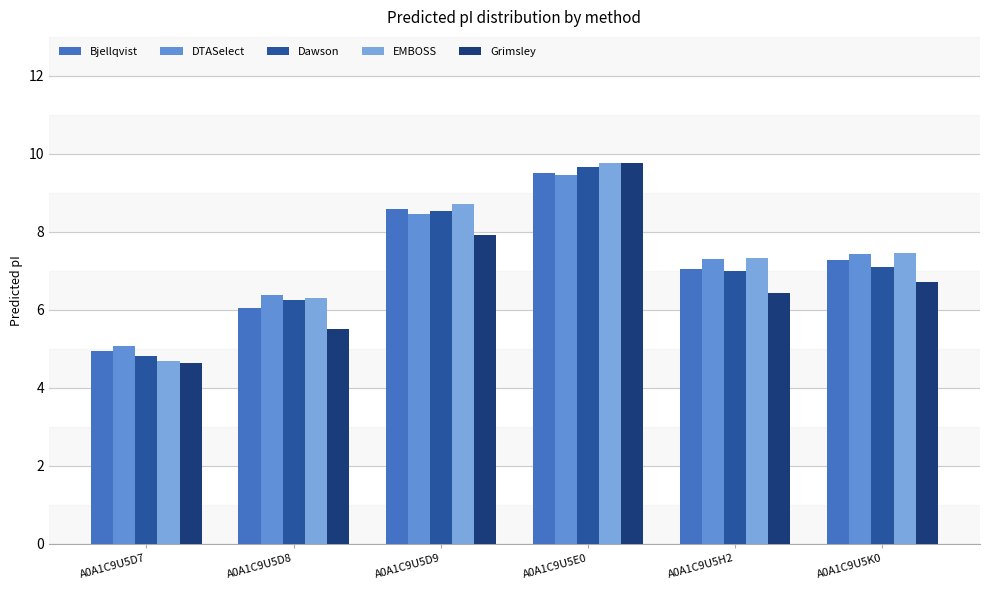

What is the sum of all Grimsley values?

41.0